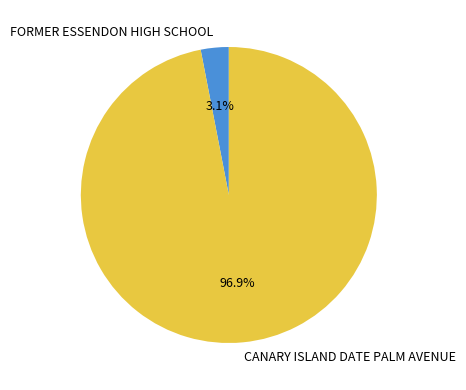

To the nearest percent, what is the average slice percentage?

50%